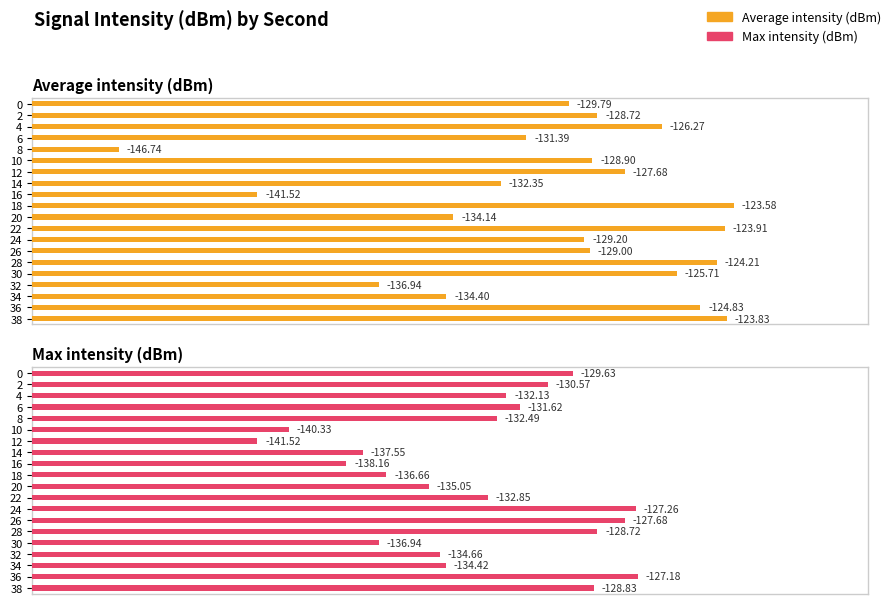

What are all the series names shown in the legend?

Average intensity (dBm), Max intensity (dBm)